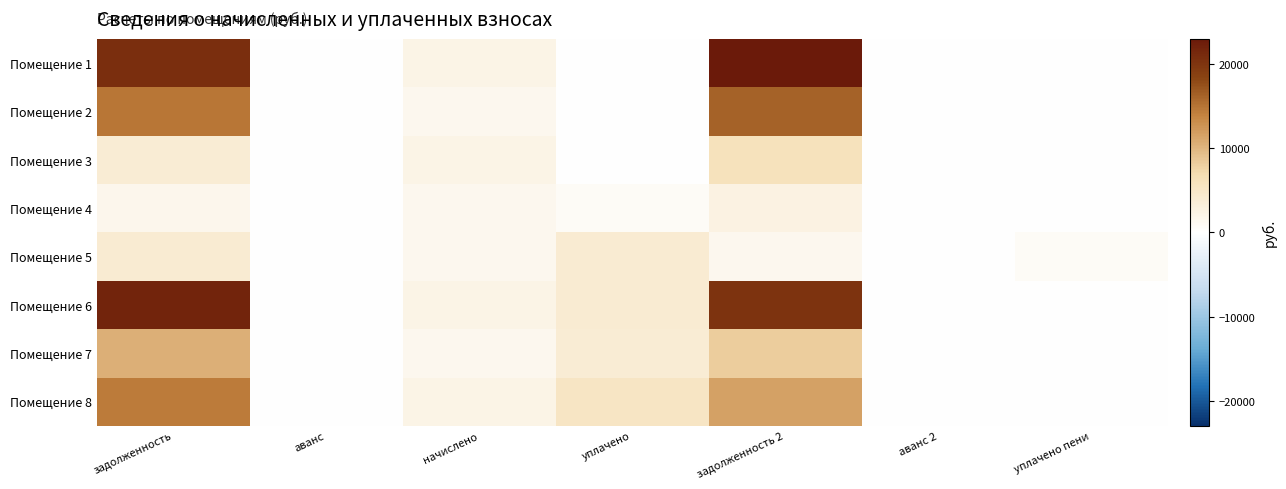

What is the total value across all series at начислено?

14978.9